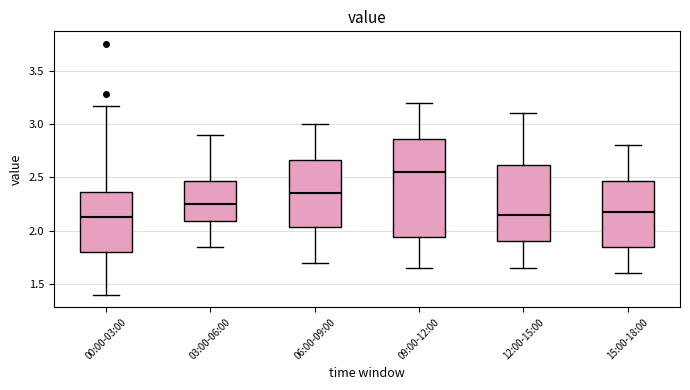

Where does the upper whisker of the box for 12:00-15:00 end on the y-axis? The values are not printed on the chart, so give them approximately, as read against the axis.

3.10